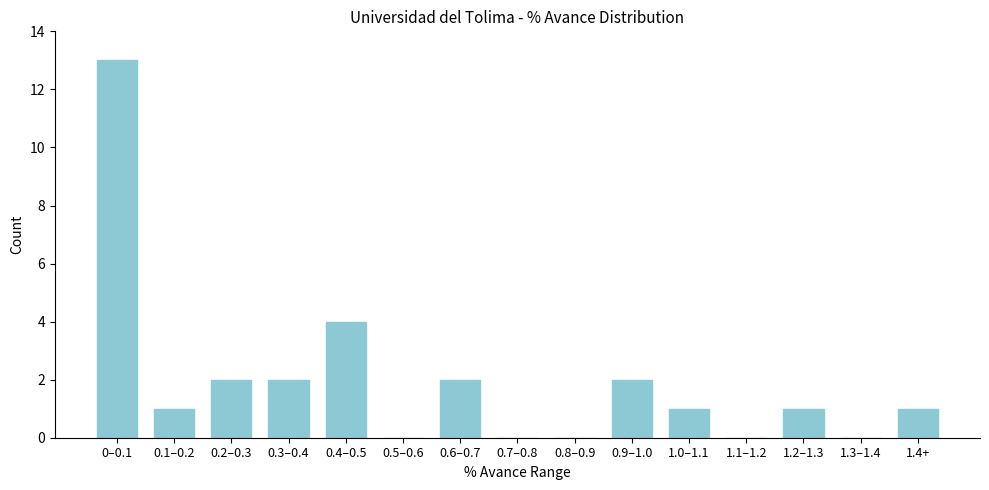

Reading left to right, list all the values displayed in this chart.

0–0.1=13	0.1–0.2=1	0.2–0.3=2	0.3–0.4=2	0.4–0.5=4	0.5–0.6=0	0.6–0.7=2	0.7–0.8=0	0.8–0.9=0	0.9–1.0=2	1.0–1.1=1	1.1–1.2=0	1.2–1.3=1	1.3–1.4=0	1.4+=1